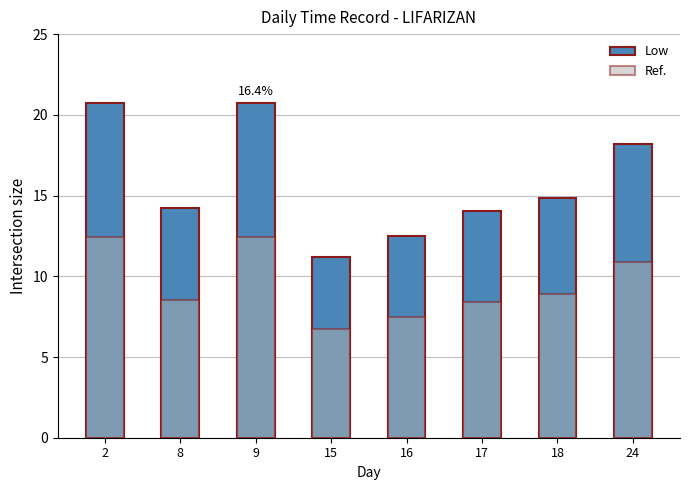

Is it true that Ref. equals 19.0 at 24?

False